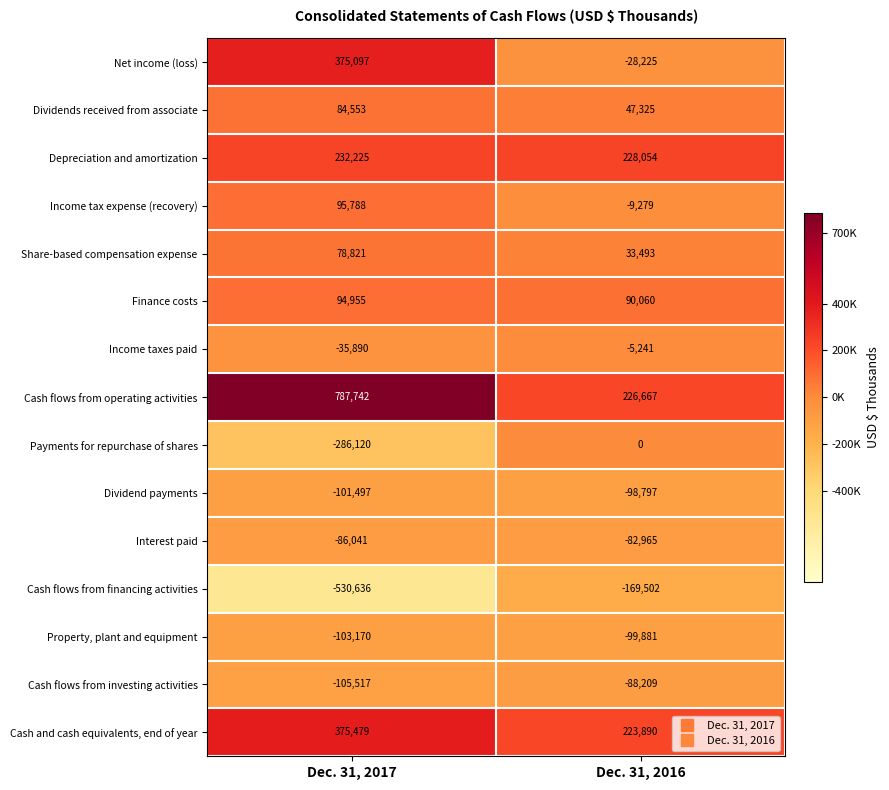

True or false: Cash flows from financing activities has a value of -169502 at Dec. 31, 2016.

True